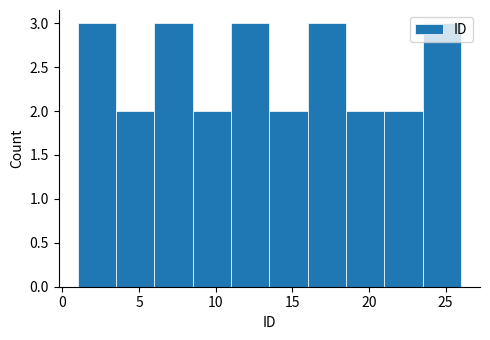

Reading left to right, list every bar in this chart as the range it spans on the x-axis followed by its height. The values are not printed on the chart, so give them approximately, as read against the axis.

1.0 to 3.5: 3
3.5 to 6.0: 2
6.0 to 8.5: 3
8.5 to 11.0: 2
11.0 to 13.5: 3
13.5 to 16.0: 2
16.0 to 18.5: 3
18.5 to 21.0: 2
21.0 to 23.5: 2
23.5 to 26.0: 3